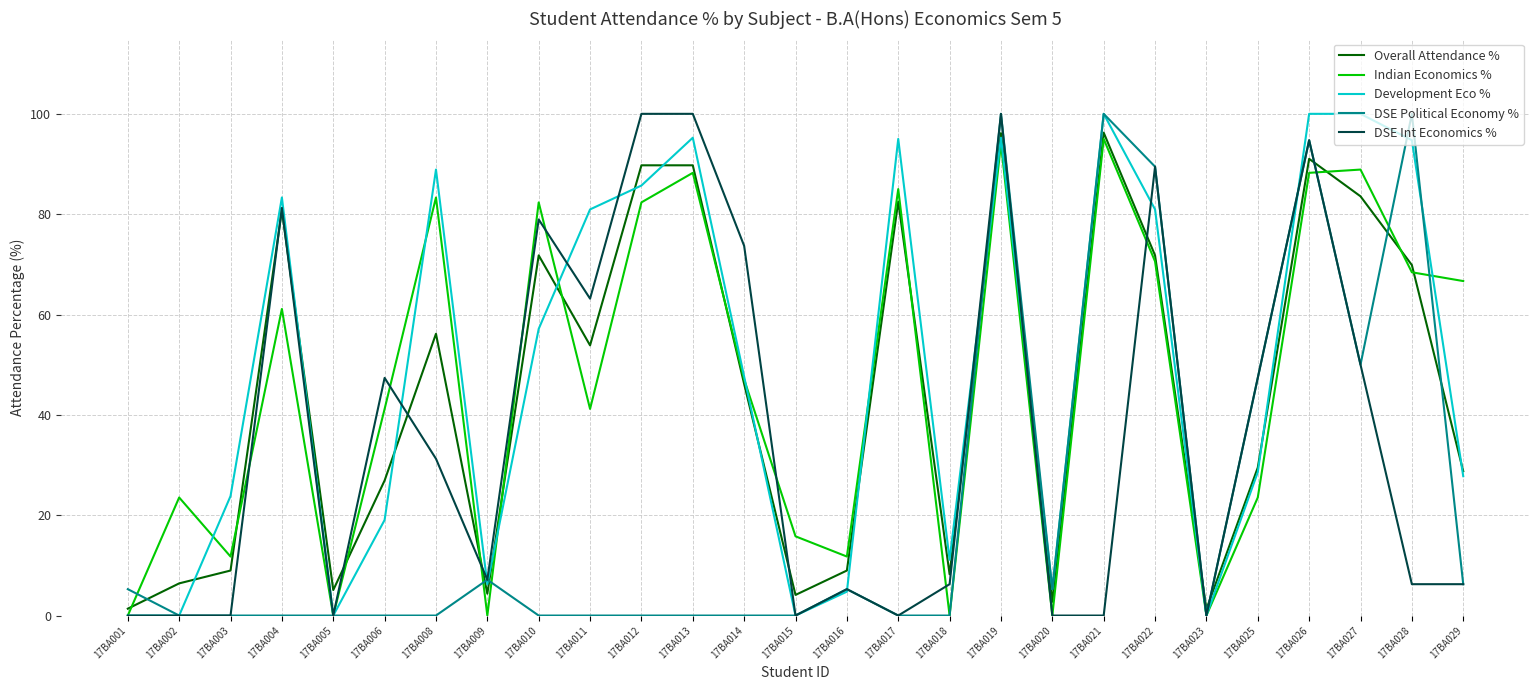

The value of DSE Int Economics % at 17BA003 is -58.9. True or false?

False